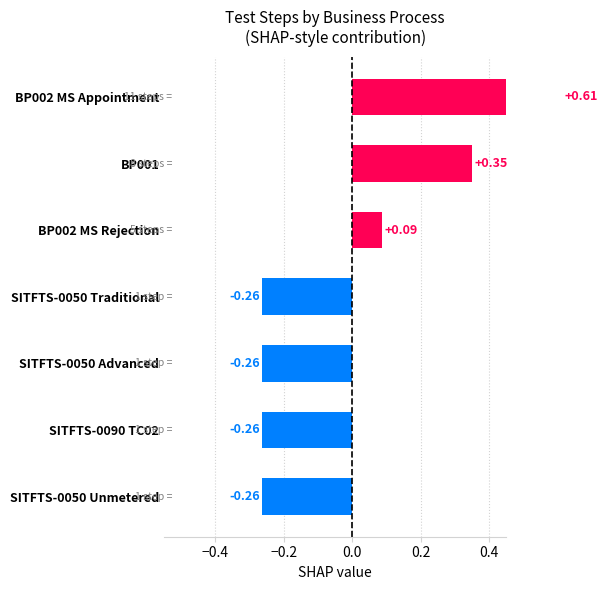

Count the number of values greater than 0.

3